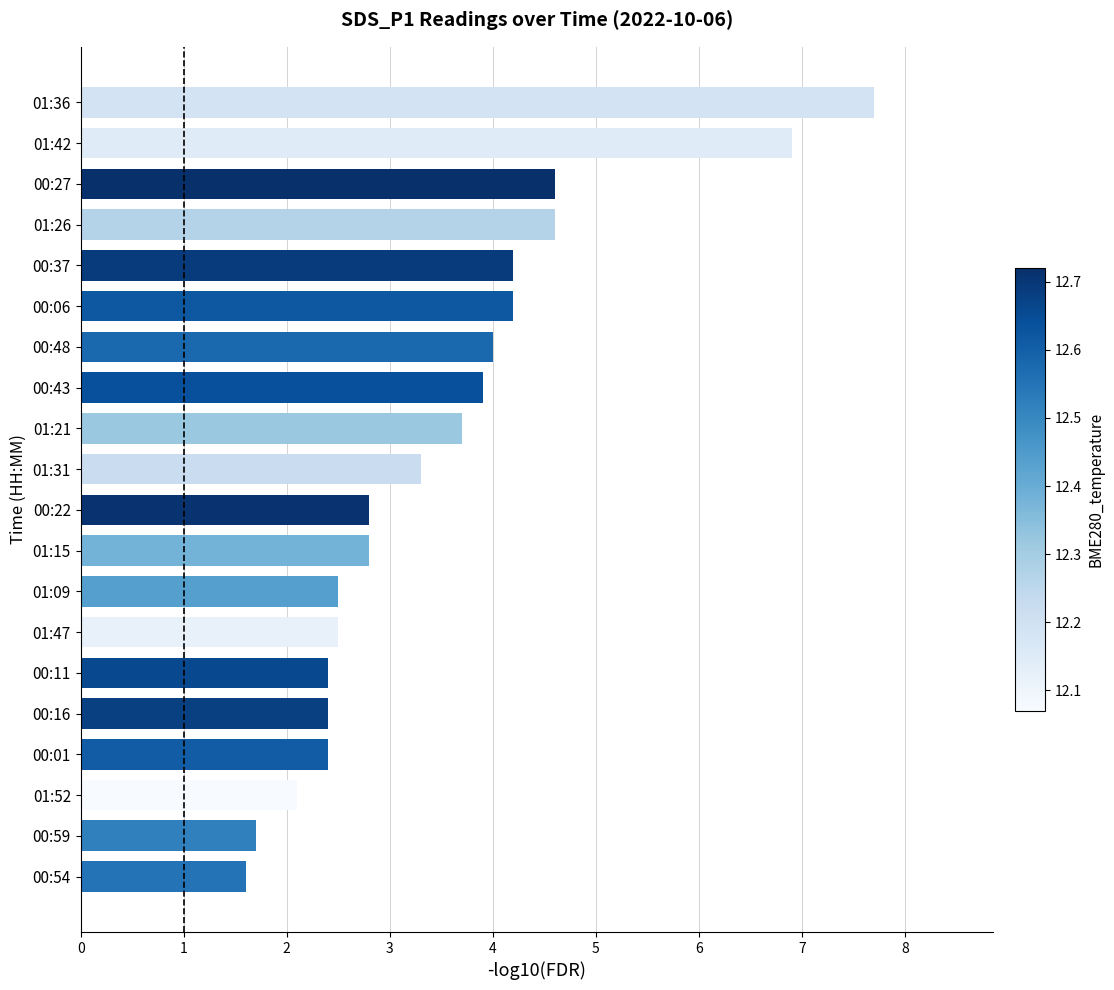

Is it true that the value at 00:27 is 4.6?

True